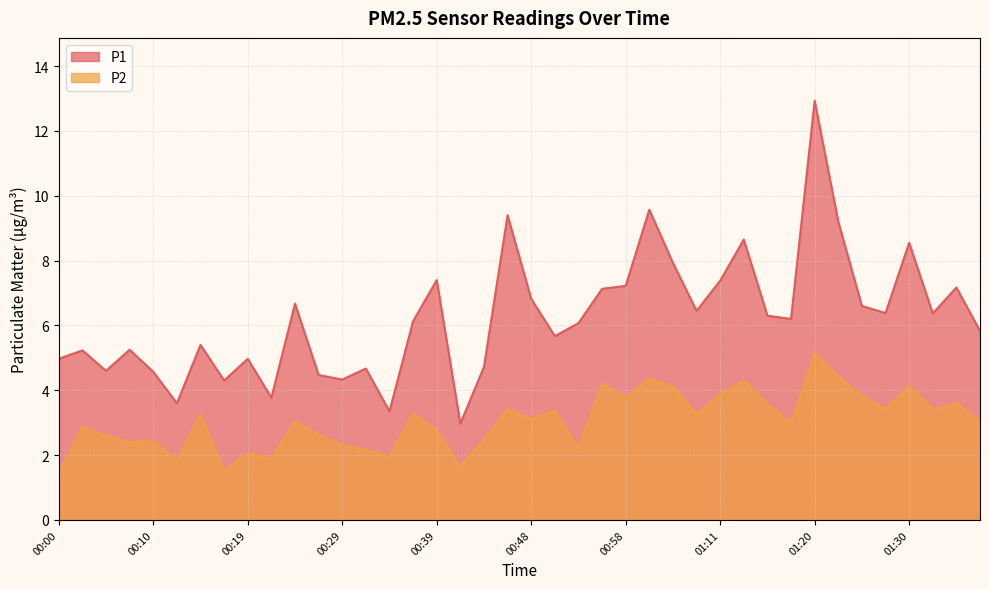

Reading left to right, list all the values displayed in this chart.

P1: 00:00=5.0	00:02=5.2	00:05=4.6	00:07=5.2	00:10=4.6	00:12=3.6	00:14=5.4	00:17=4.3	00:19=5.0	00:22=3.8	00:24=6.7	00:27=4.5	00:29=4.3	00:31=4.7	00:34=3.4	00:36=6.1	00:39=7.4	00:41=3.0	00:44=4.7	00:46=9.4	00:48=6.8	00:51=5.7	00:53=6.1	00:56=7.1	00:58=7.2	01:03=9.6	01:06=7.9	01:08=6.5	01:11=7.4	01:13=8.7	01:15=6.3	01:18=6.2	01:20=12.9	01:23=9.2	01:25=6.6	01:28=6.4	01:30=8.6	01:32=6.4	01:35=7.2	01:37=5.8
P2: 00:00=1.4	00:02=2.9	00:05=2.6	00:07=2.4	00:10=2.4	00:12=1.8	00:14=3.2	00:17=1.5	00:19=2.1	00:22=1.9	00:24=3.0	00:27=2.6	00:29=2.3	00:31=2.2	00:34=1.9	00:36=3.3	00:39=2.8	00:41=1.6	00:44=2.5	00:46=3.4	00:48=3.1	00:51=3.4	00:53=2.2	00:56=4.2	00:58=3.8	01:03=4.3	01:06=4.1	01:08=3.2	01:11=3.9	01:13=4.3	01:15=3.6	01:18=3.0	01:20=5.1	01:23=4.4	01:25=3.8	01:28=3.4	01:30=4.1	01:32=3.4	01:35=3.6	01:37=3.0